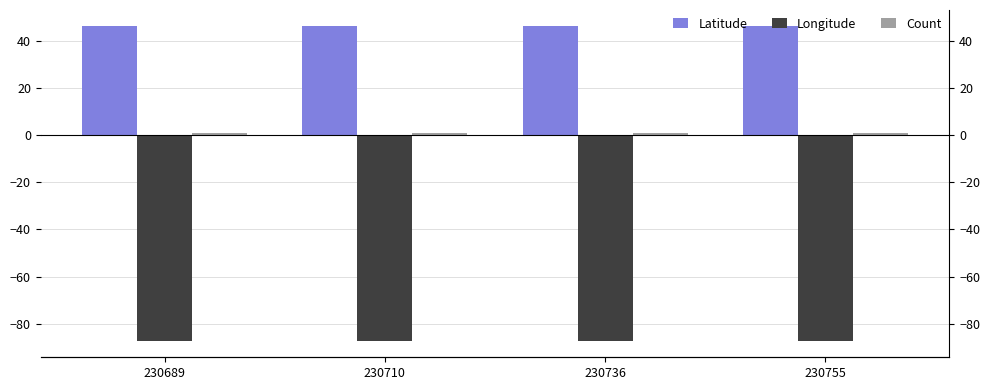

What value does the Latitude series have at 230755?

46.3